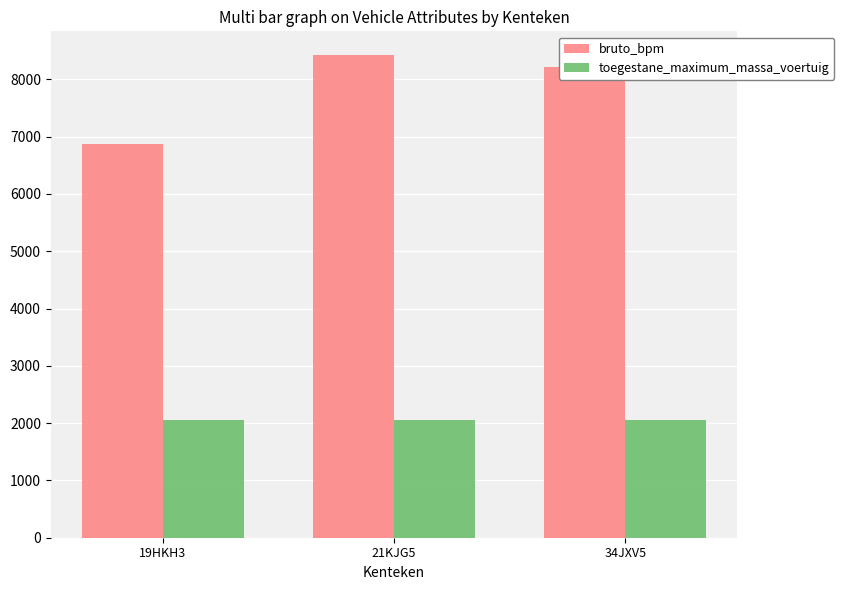

List the series in order of their overall mean, lowest first.

toegestane_maximum_massa_voertuig, bruto_bpm